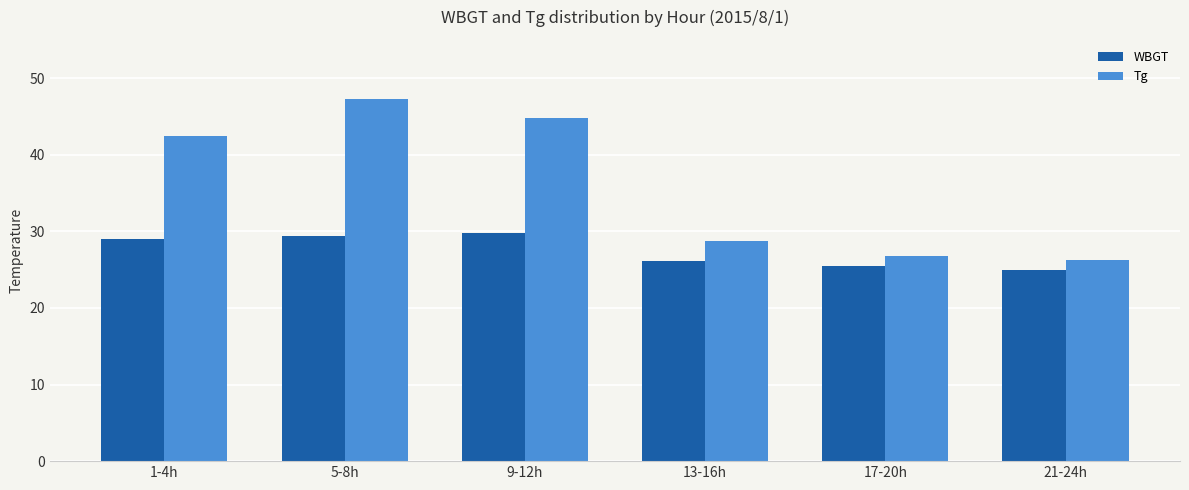

The value of Tg at 5-8h is 47.2. True or false?

True